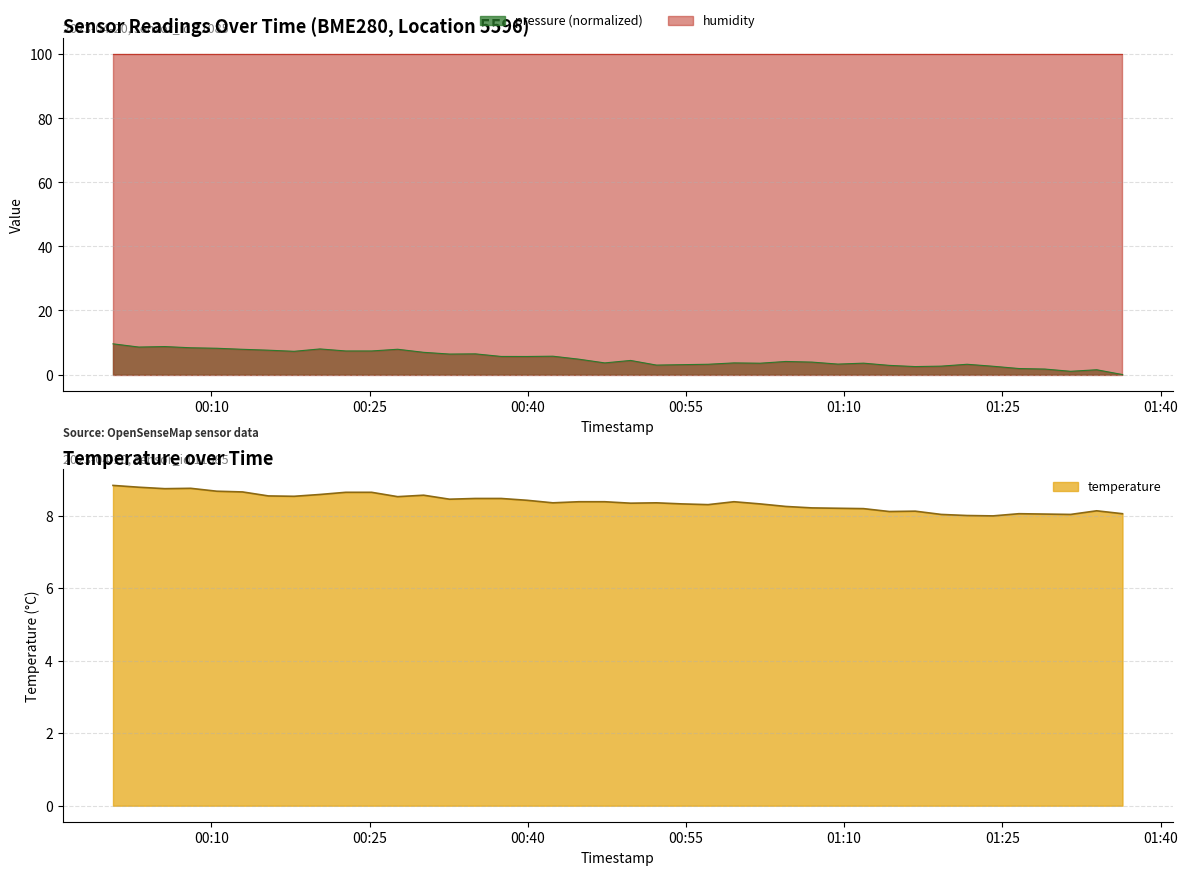

At which label does pressure reach its minimum?

2023-04-20T01:36:23